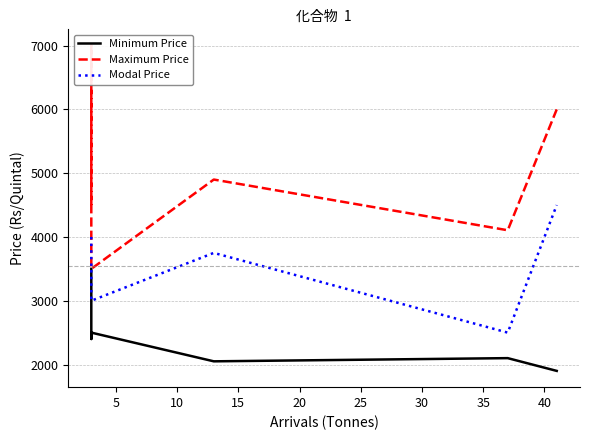

What is the average value of the Maximum Price series?

5001